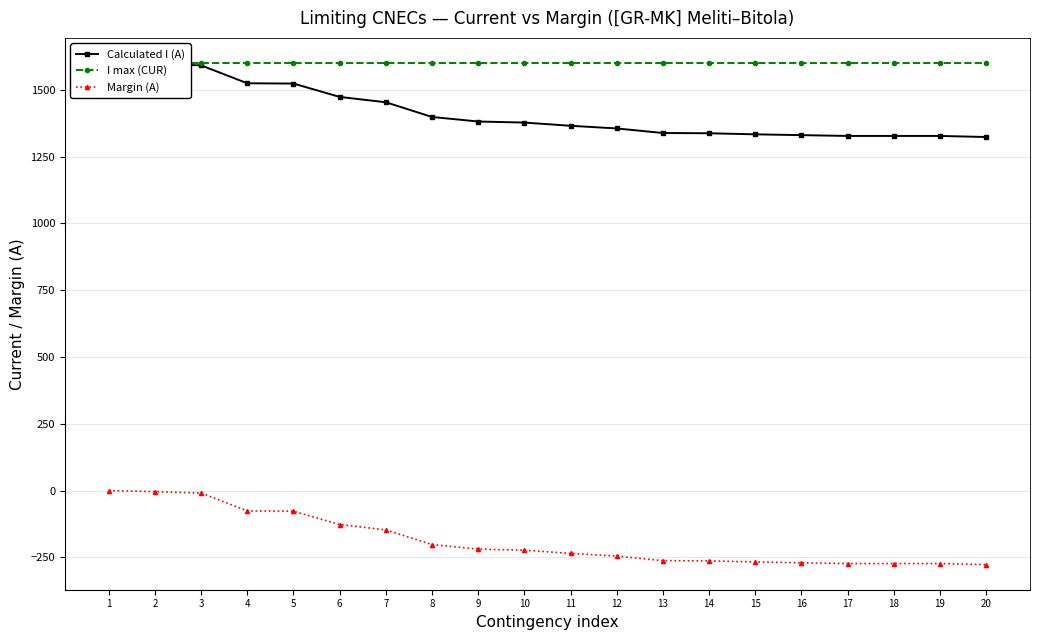

Which has a higher value, 20 or 2?

2